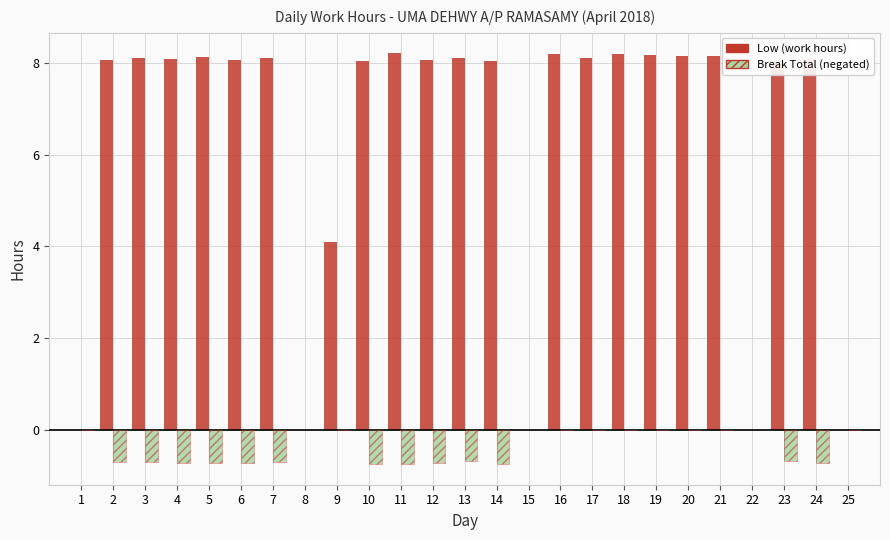

What is the total value across all series at 23?

6.7